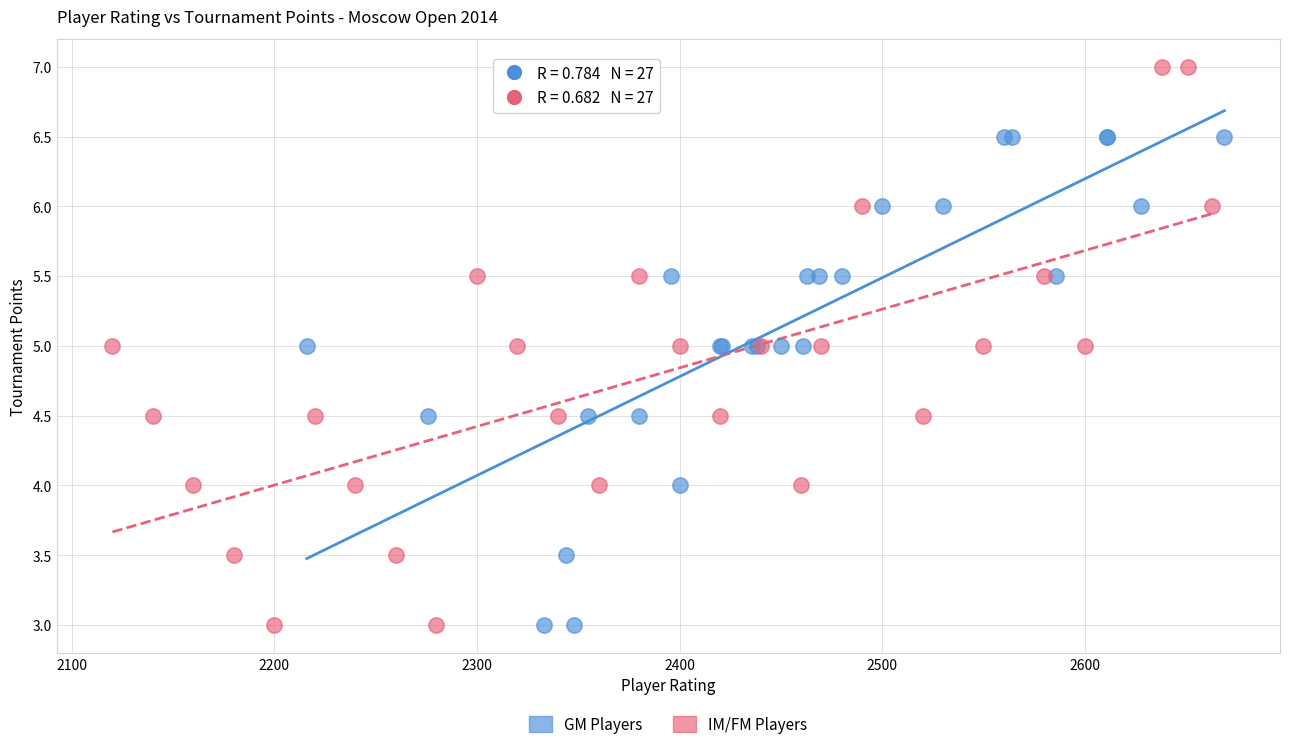

Which series reaches the maximum Y coordinate?

IM/FM Players